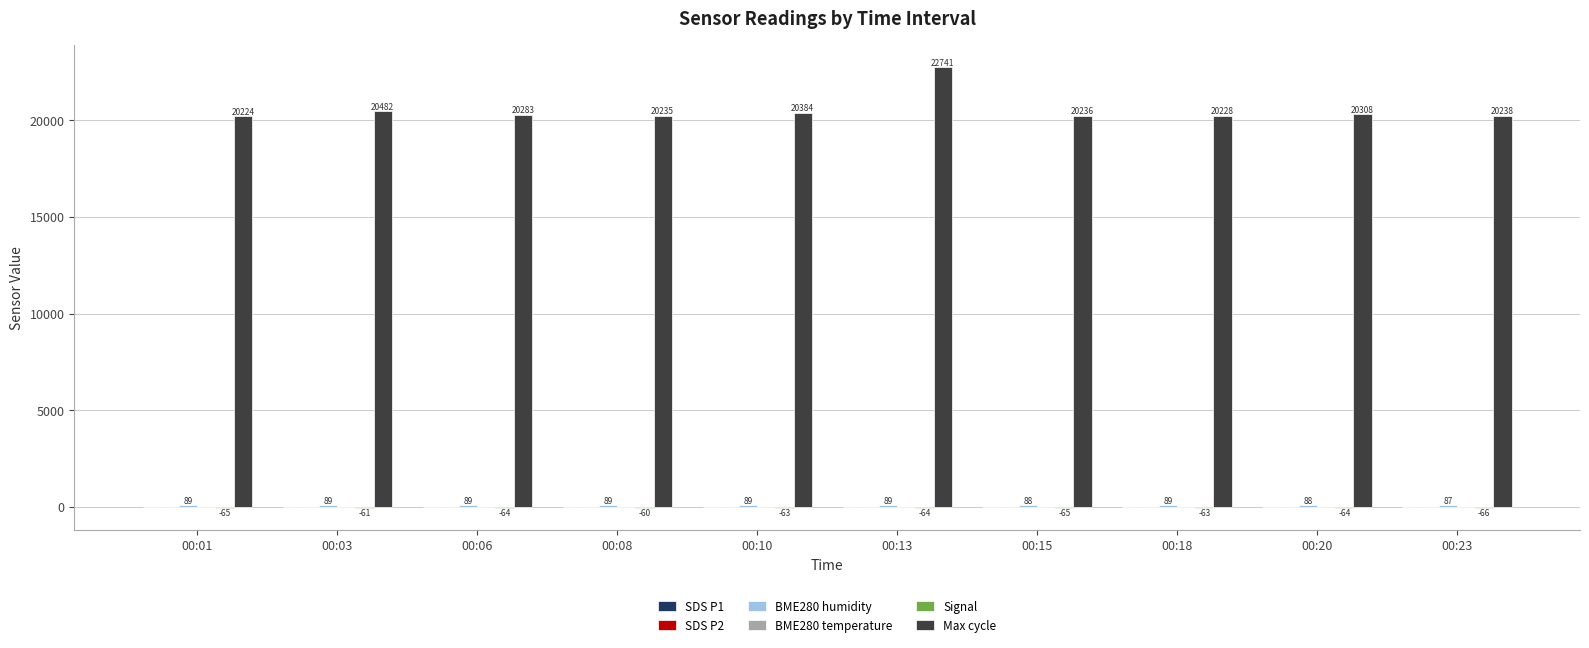

Which series changed the most between 00:01 and 00:06?

Max cycle